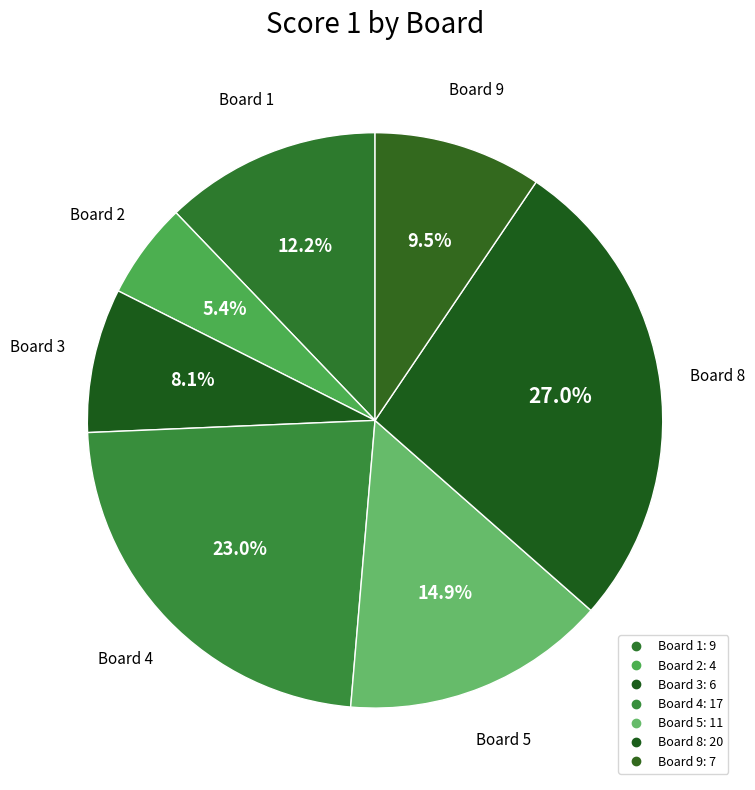

How many slices are in this pie chart?

7